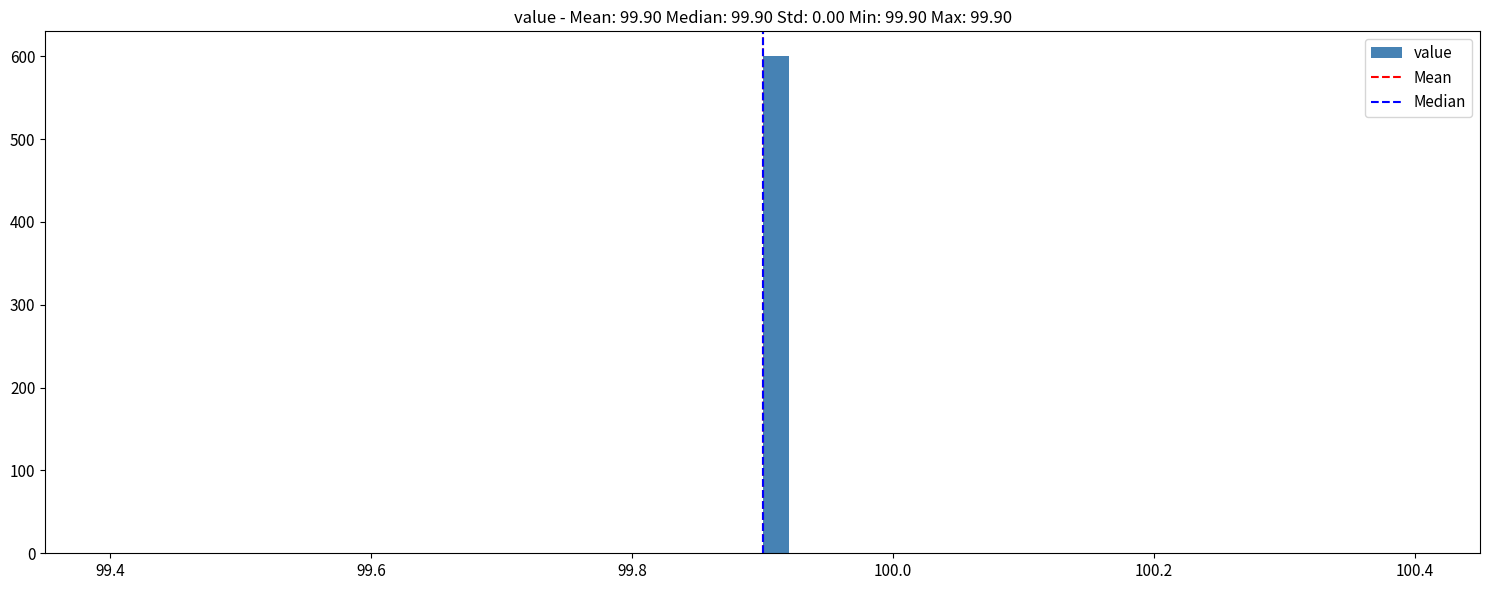

Read against the x-axis, roughly where is the centre of the tallest bar?

99.92